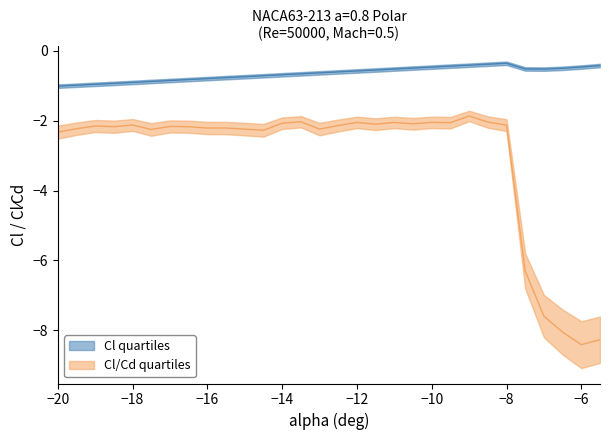

How many interior local peaks does the Cl quartiles series have?

1